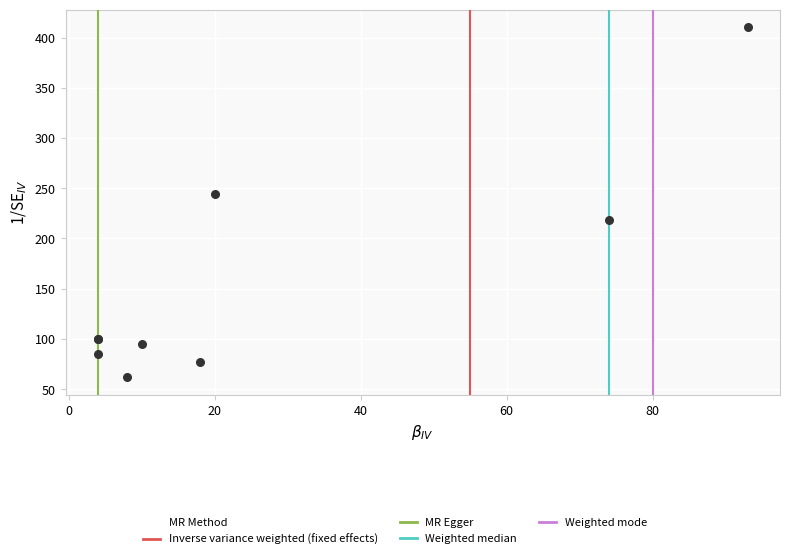

What Y value in the scatter plot is closest to 236?

243.8